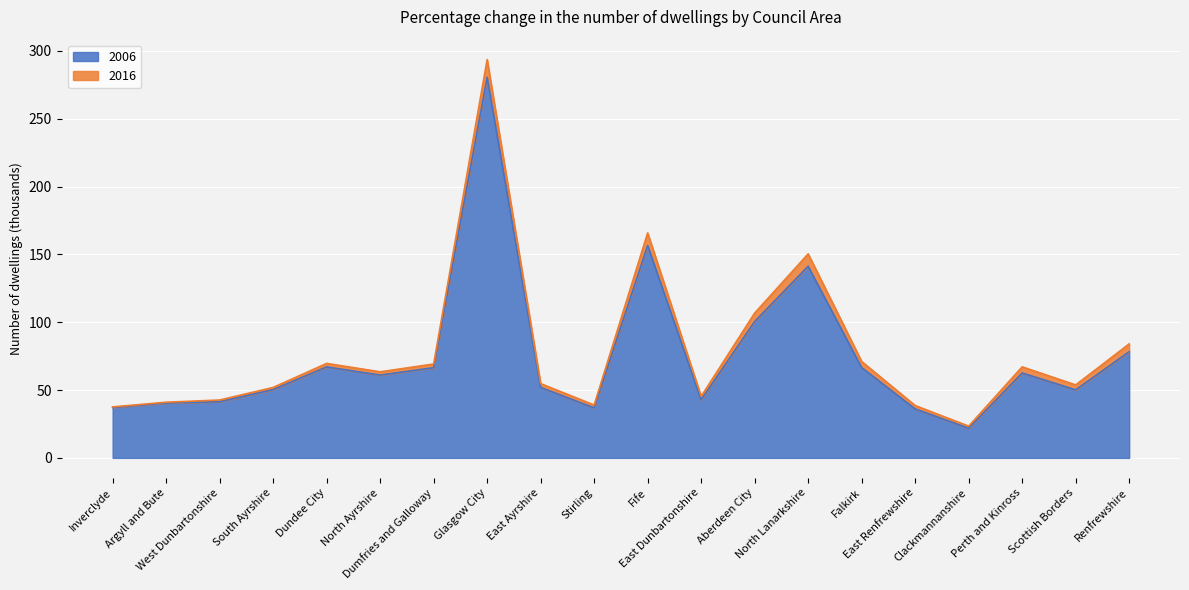

Reading left to right, extract all data points from this chart.

2006: 37.1	40.4	41.4	50.3	67.1	61.0	66.5	280.5	51.9	36.9	156.6	42.8	100.5	141.2	66.6	36.1	21.9	62.6	50.1	78.2
2016: 37.6	41.0	42.7	51.9	69.6	63.4	69.2	293.6	54.7	39.0	165.8	45.3	106.7	150.4	71.1	38.6	23.4	67.1	53.8	84.0